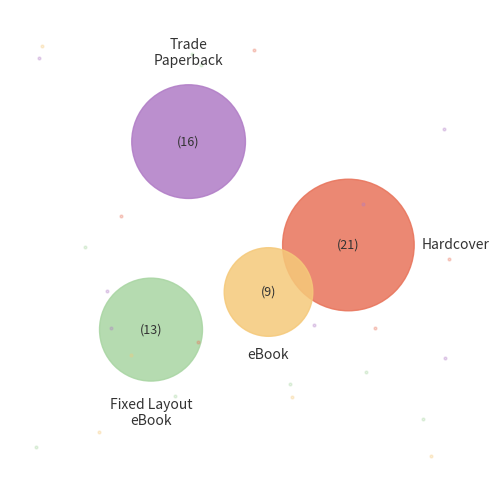

Combined, what portion of the pie is Hardcover and Trade Paperback?

62.7%